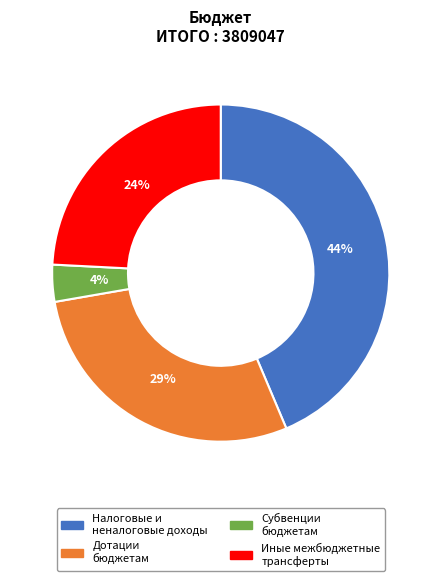

Does any single category account for the majority?

No